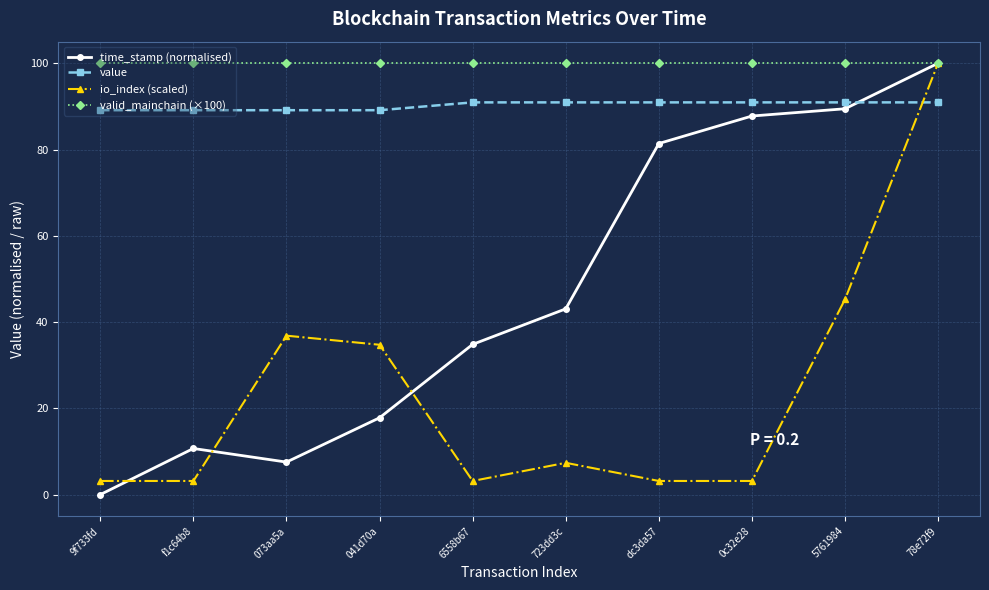

The time_stamp (normalised) series shows 43.1 at 723dd3c. True or false?

True